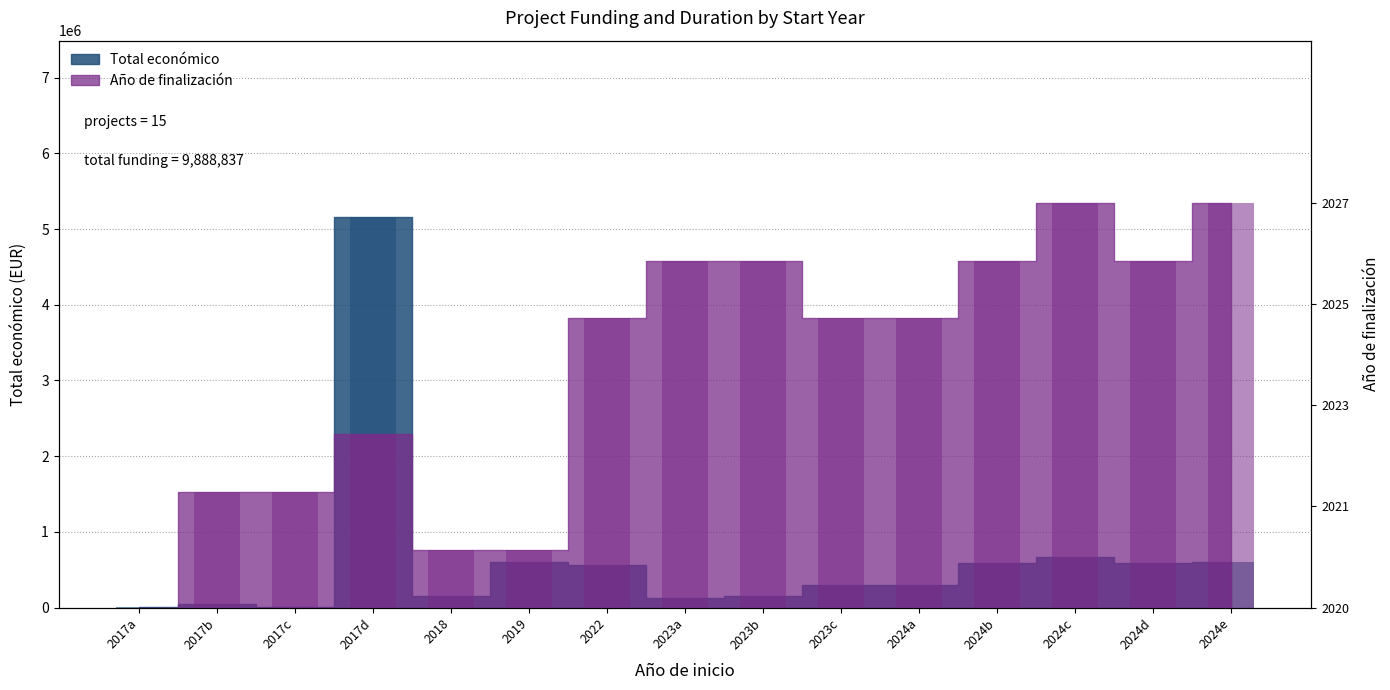

How many data points in Total económico are less than 299109?

7